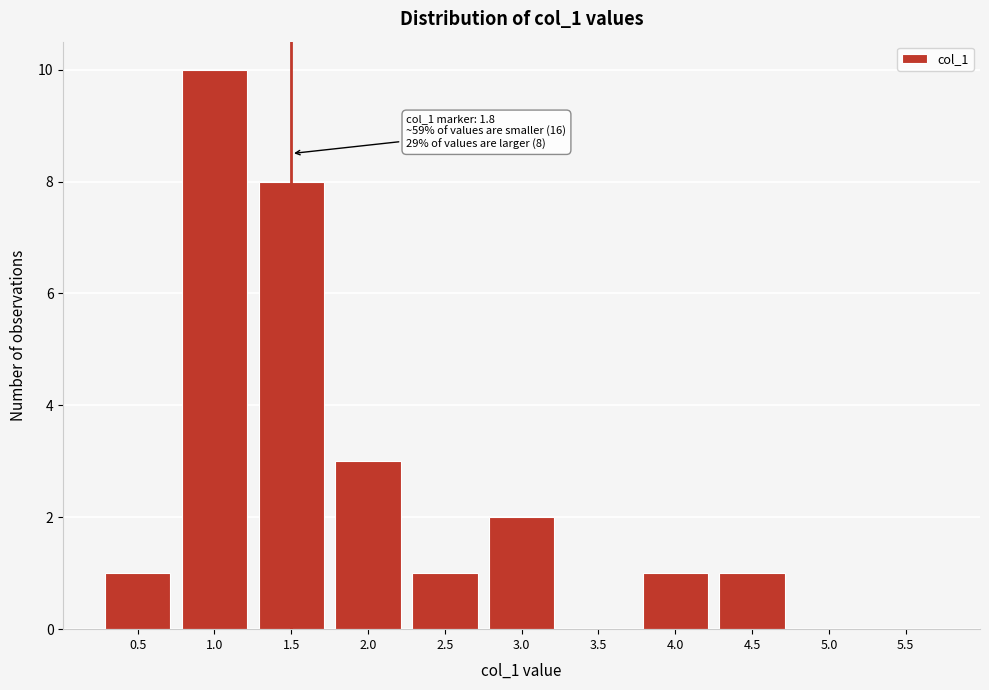

Reading left to right, extract all data points from this chart.

0.5=1	1.0=10	1.5=8	2.0=3	2.5=1	3.0=2	3.5=0	4.0=1	4.5=1	5.0=0	5.5=0